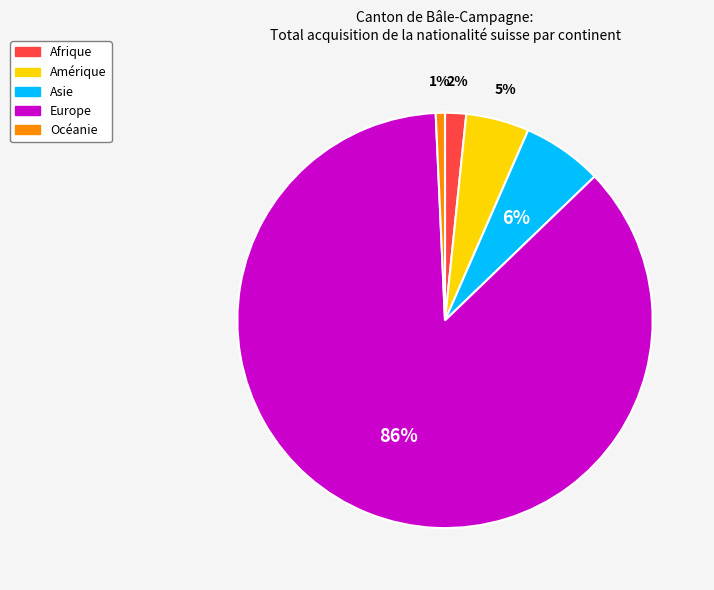

Between Asie and Afrique, which is larger?

Asie